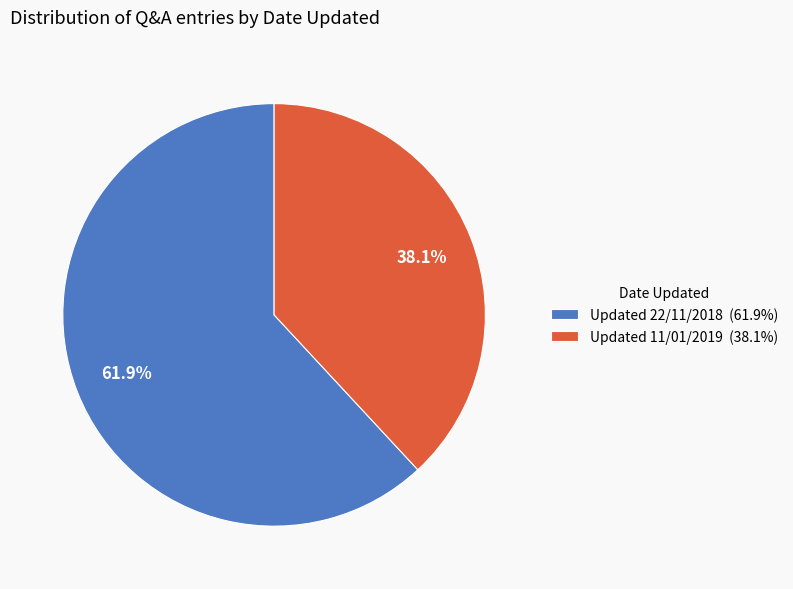

To the nearest percent, what portion does Updated 22/11/2018 represent?

62%